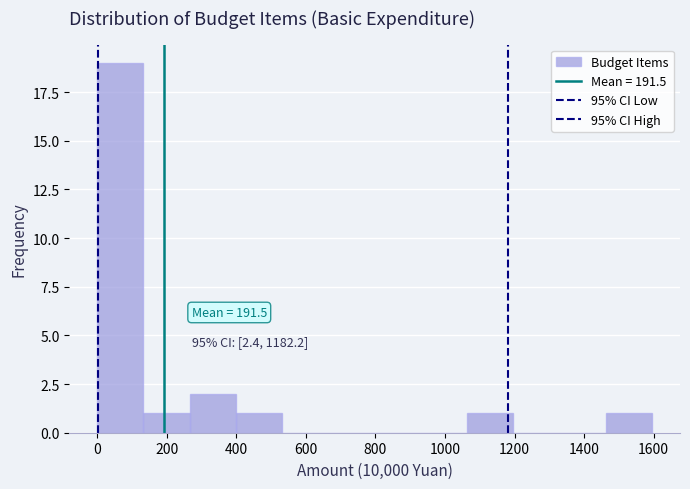

Which range on the x-axis has the tallest bar?

0 to 140